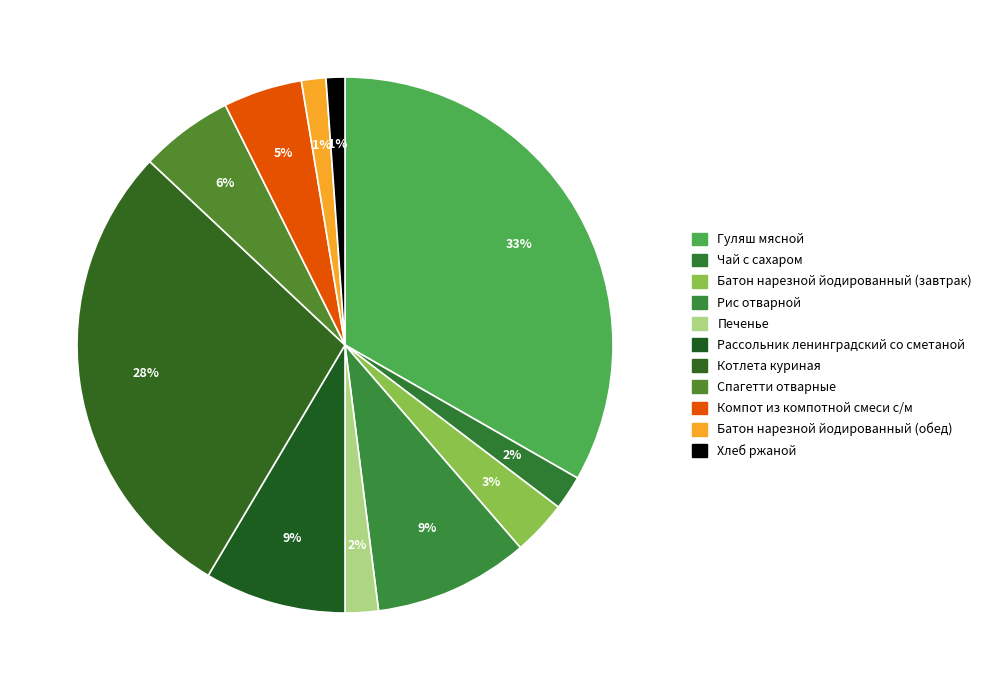

To the nearest percent, what percentage of the pie is Рассольник ленинградский со сметаной?

9%